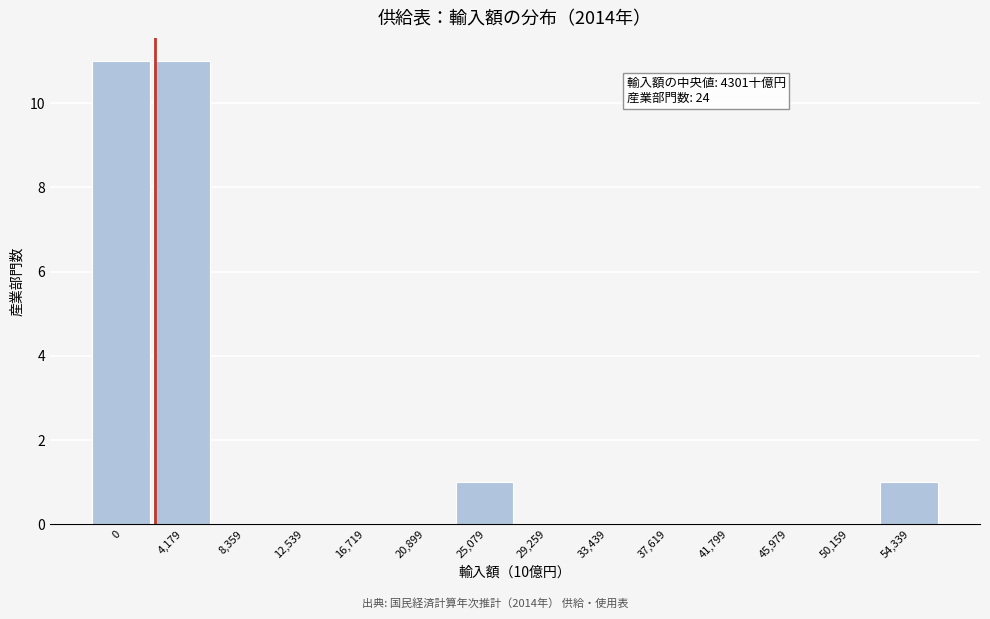

Reading right to left, extract all data points from this chart.

54,339=1	50,159=0	45,979=0	41,799=0	37,619=0	33,439=0	29,259=0	25,079=1	20,899=0	16,719=0	12,539=0	8,359=0	4,179=11	0=11